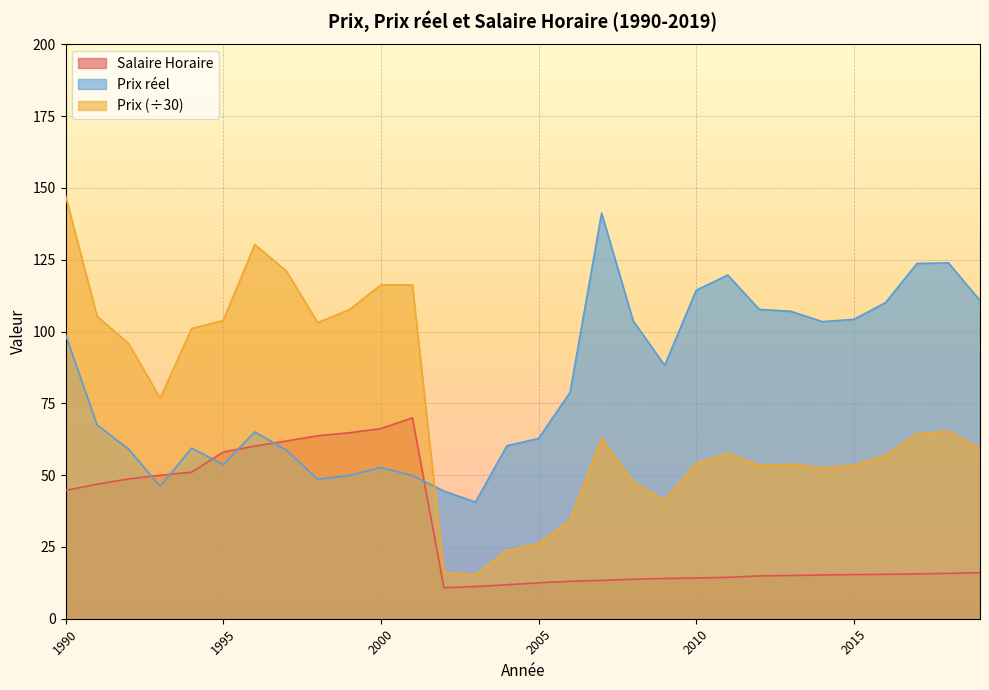

Reading left to right, what are all the values shown in this chart?

Salaire Horaire: 44.7	46.8	48.7	49.9	51.0	58.0	60.1	61.9	63.7	64.8	66.2	70.0	10.8	11.2	11.8	12.5	13.0	13.3	13.8	14.0	14.2	14.4	14.9	15.1	15.2	15.4	15.5	15.6	15.8	16.1
Prix reel: 99.0	67.5	59.0	46.1	59.4	53.7	65.0	58.7	48.5	49.9	52.7	49.8	44.5	40.6	60.2	62.8	78.8	141.3	103.7	88.2	114.4	119.7	107.7	107.0	103.4	104.3	110.0	123.7	123.9	110.8
Prix: 147.3	105.3	95.8	76.8	101.1	103.8	130.3	121.1	103.1	107.6	116.2	116.2	16.0	15.2	23.8	26.2	34.2	62.8	47.6	41.2	54.1	57.6	53.5	53.8	52.5	53.4	56.7	64.4	65.3	59.3